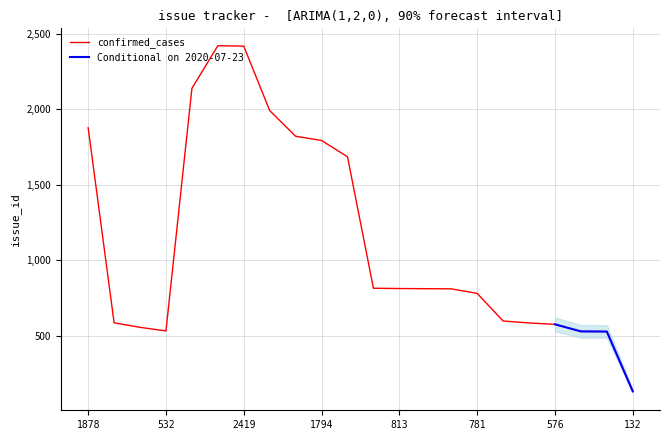

Reading left to right, extract all data points from this chart.

1878	586	556	532	2139	2422	2419	1992	1822	1794	1686	815	813	812	811	781	598	585	576	529	528	132